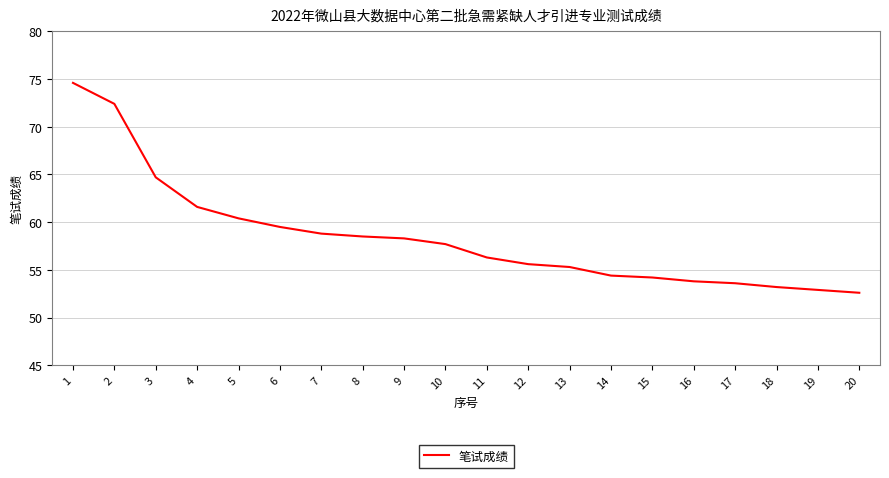

Which label corresponds to the smallest value in the chart?

20